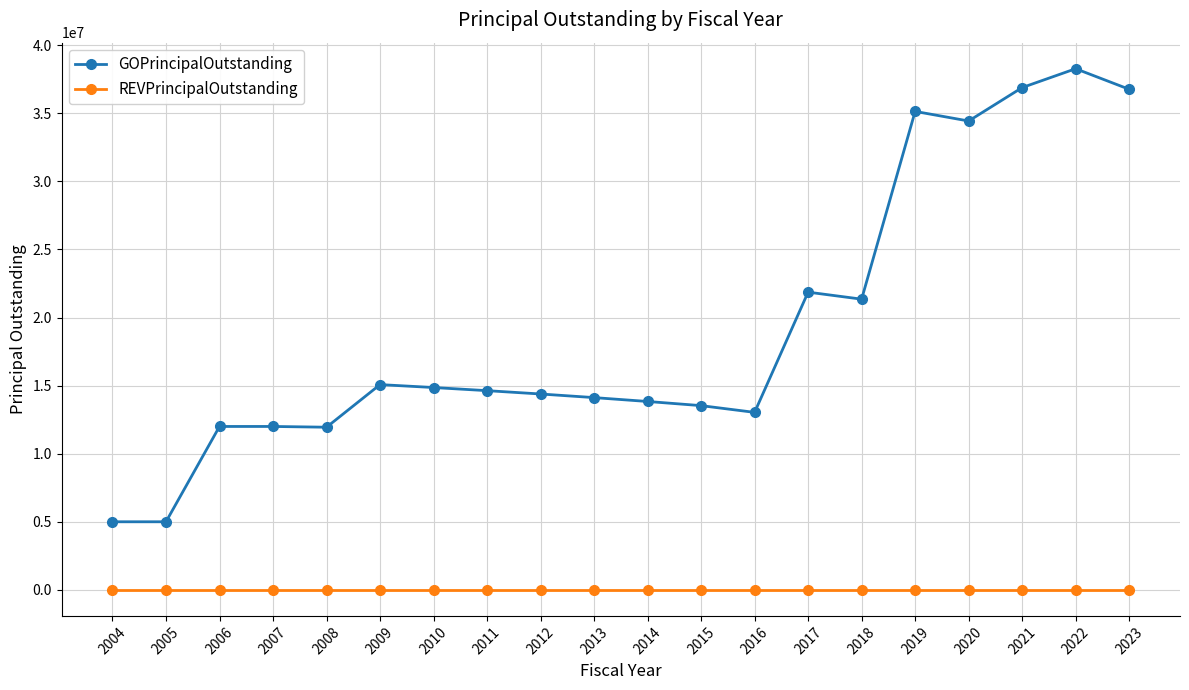

What is the total value across all series at 2015?

13530000